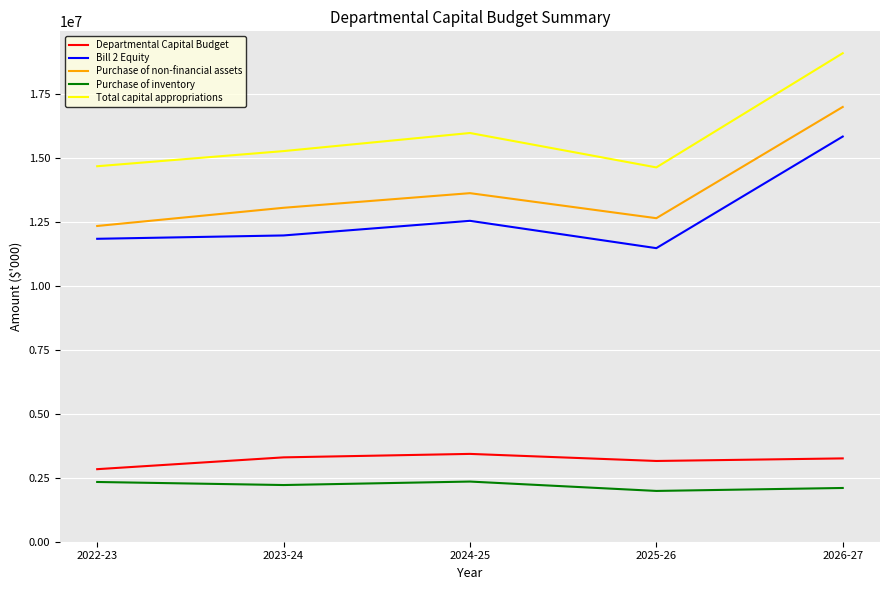

Which series has the largest total across all categories?

Total capital appropriations